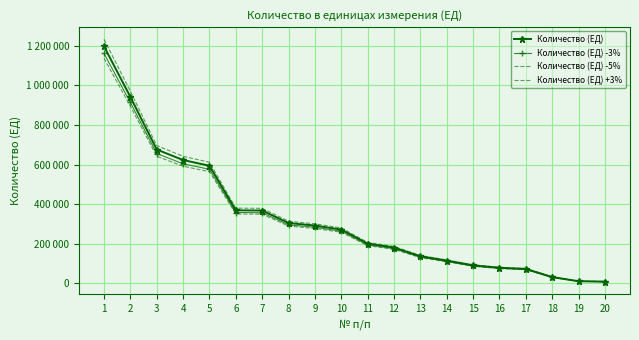

What is the difference between the second highest and second lowest values in the Количество (ЕД) -3% series?

903070